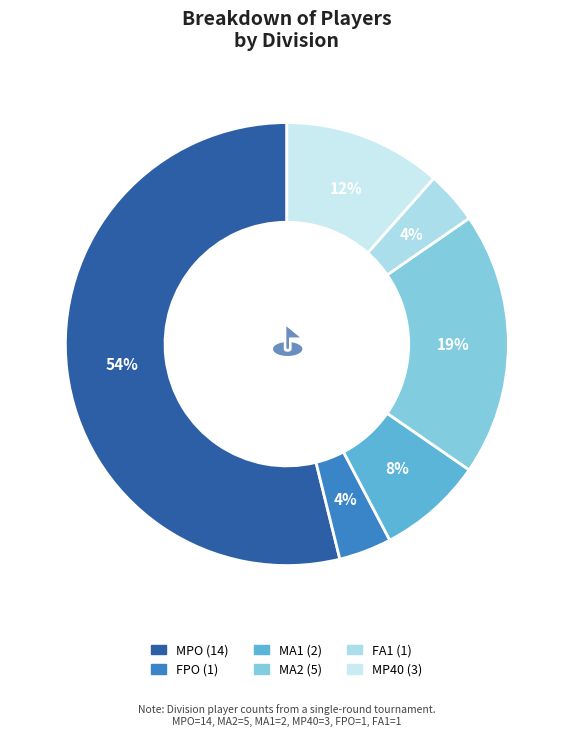

Which category has the biggest portion of the pie?

MPO